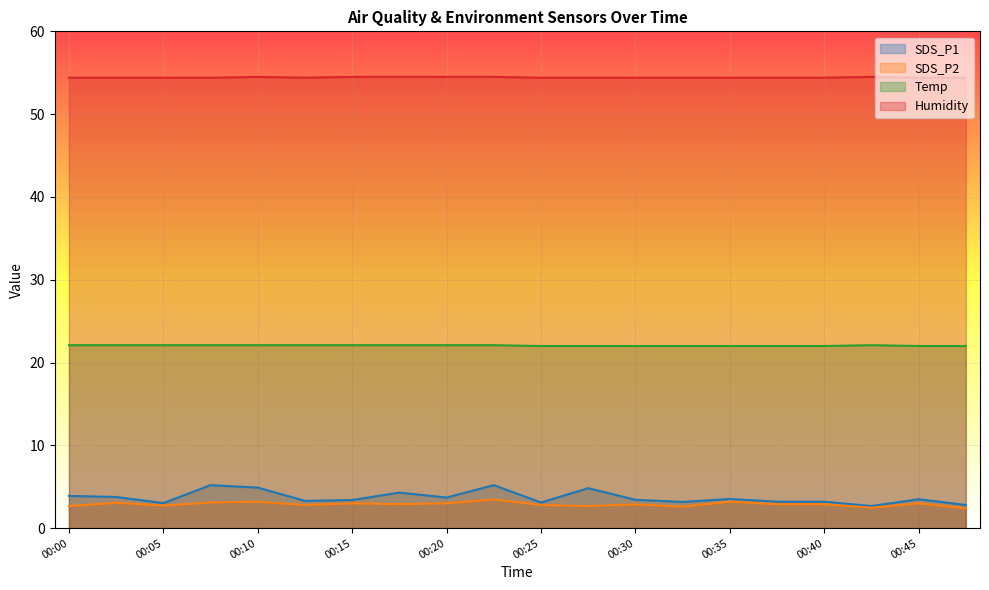

Reading left to right, what are all the values shown in this chart?

SDS_P1: 00:00=3.9	00:03=3.8	00:05=3.0	00:08=5.2	00:10=4.9	00:13=3.3	00:15=3.4	00:18=4.3	00:20=3.7	00:23=5.2	00:25=3.1	00:28=4.8	00:30=3.4	00:33=3.2	00:35=3.5	00:38=3.2	00:40=3.2	00:42=2.7	00:45=3.5	00:47=2.8
SDS_P2: 00:00=2.7	00:03=3.1	00:05=2.7	00:08=3.1	00:10=3.2	00:13=2.8	00:15=3.0	00:18=2.9	00:20=3.0	00:23=3.5	00:25=2.8	00:28=2.7	00:30=2.9	00:33=2.6	00:35=3.2	00:38=2.9	00:40=2.9	00:42=2.5	00:45=3.0	00:47=2.4
Temp: 00:00=22.1	00:03=22.1	00:05=22.1	00:08=22.1	00:10=22.1	00:13=22.1	00:15=22.1	00:18=22.1	00:20=22.1	00:23=22.1	00:25=22.0	00:28=22.0	00:30=22.0	00:33=22.0	00:35=22.0	00:38=22.0	00:40=22.0	00:42=22.1	00:45=22.0	00:47=22.0
Humidity: 00:00=54.4	00:03=54.4	00:05=54.4	00:08=54.4	00:10=54.5	00:13=54.4	00:15=54.5	00:18=54.5	00:20=54.5	00:23=54.5	00:25=54.4	00:28=54.4	00:30=54.4	00:33=54.4	00:35=54.4	00:38=54.4	00:40=54.4	00:42=54.5	00:45=54.4	00:47=54.4